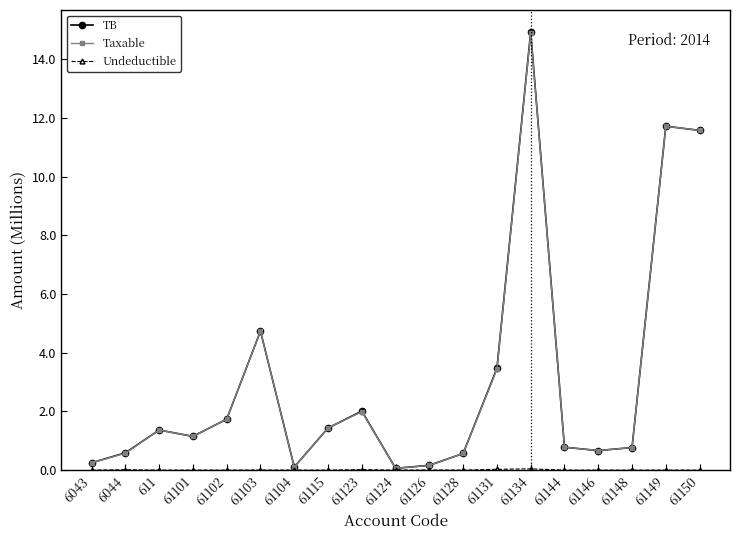

What position from the right is 61115?

12